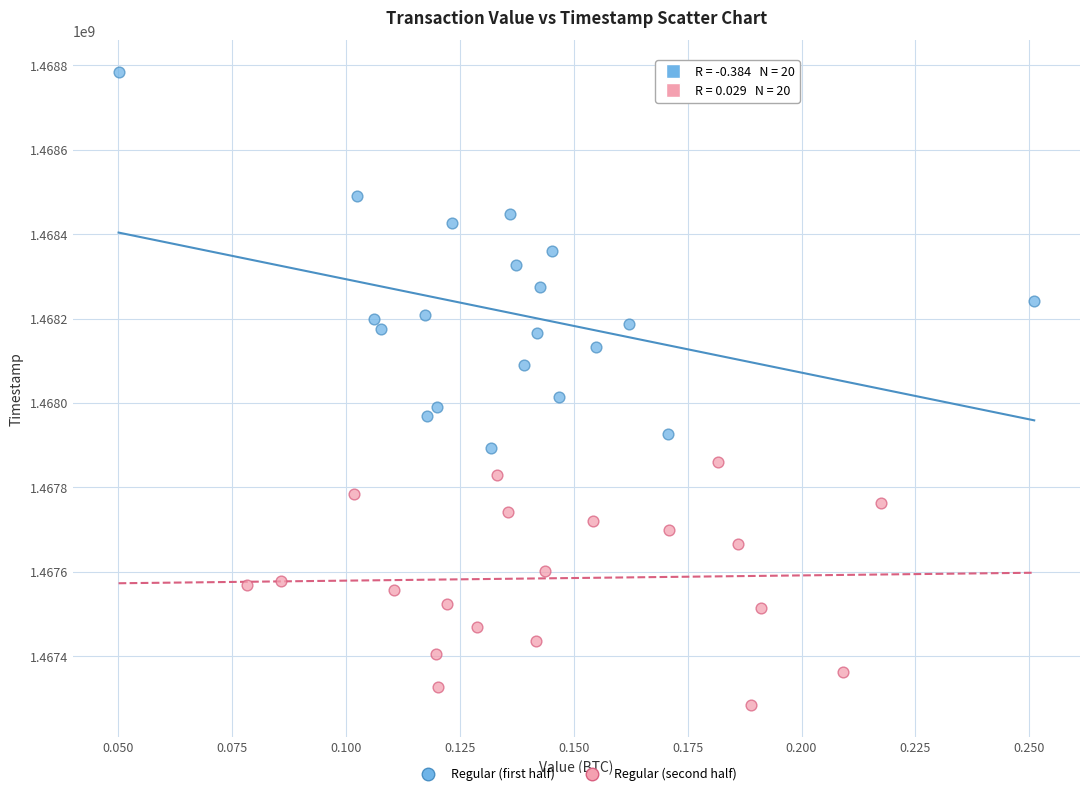

Which series contains the lowest Y value?

Regular (second half)